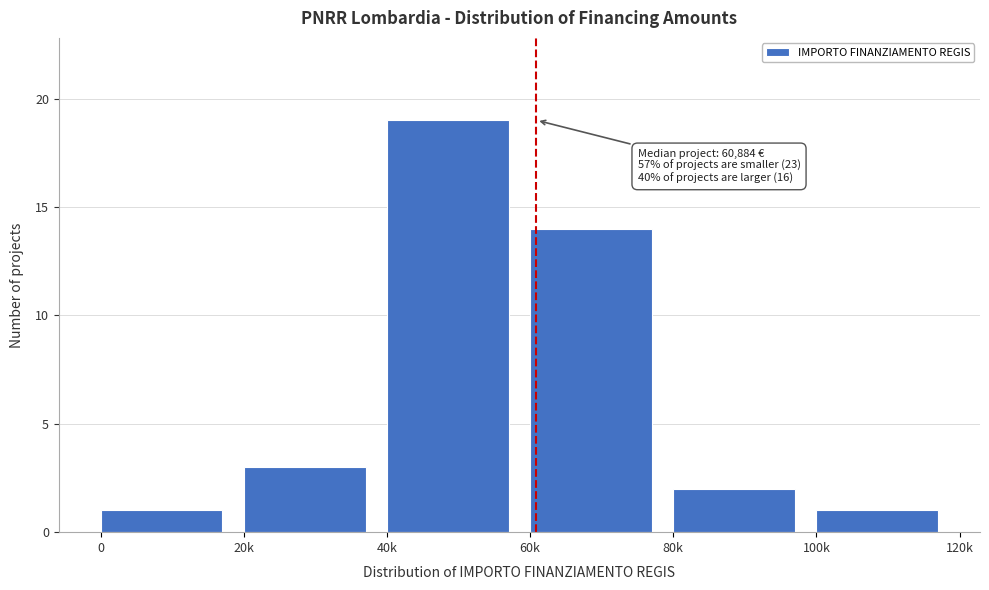

Reading left to right, extract all data points from this chart.

1	3	19	14	2	1